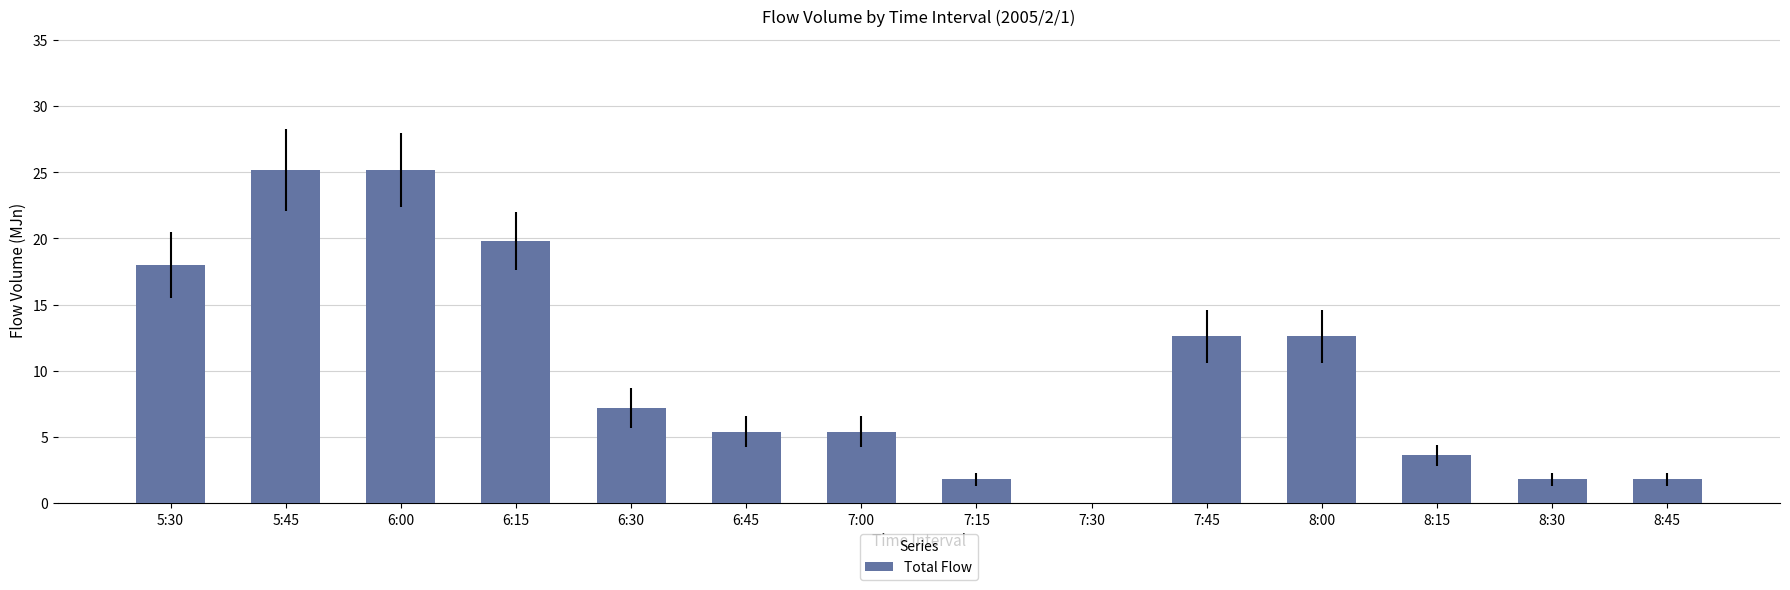

How many distinct data groups are displayed?

1